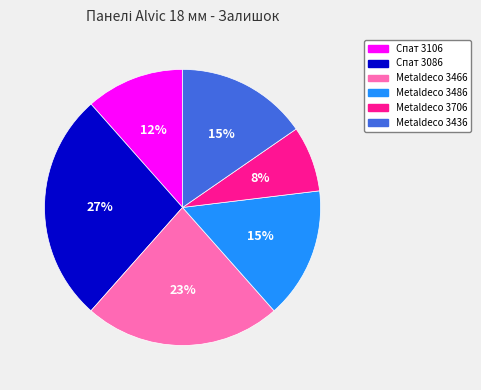

Which slice is the smallest?

Metaldeco 3706